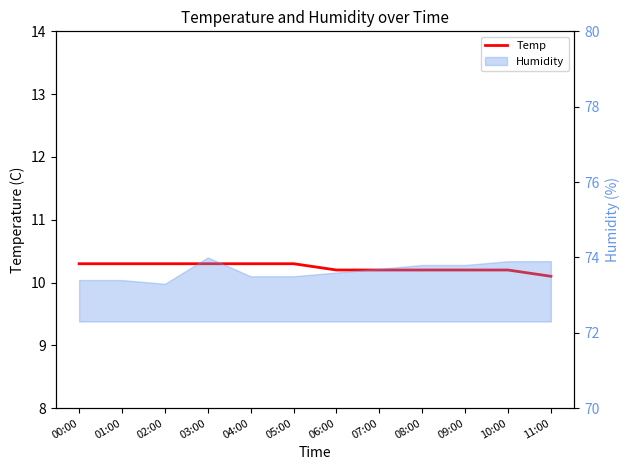

Where is the data nearest to the value 10?

11:00